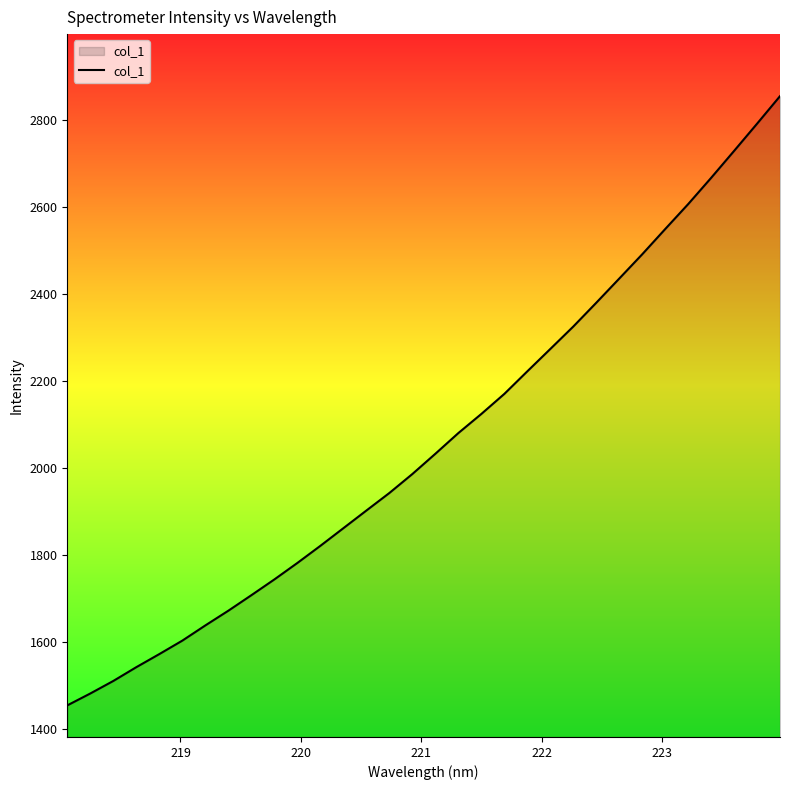

Reading right to left, extract all data points from this chart.

2854.9	2791.5	2729.0	2666.9	2606.5	2549.2	2491.1	2435.3	2379.6	2324.9	2273.3	2221.9	2170.0	2123.8	2079.9	2032.3	1985.7	1942.0	1901.7	1861.0	1820.5	1781.1	1743.2	1706.9	1671.2	1637.4	1602.4	1571.4	1541.3	1509.6	1480.7	1453.4